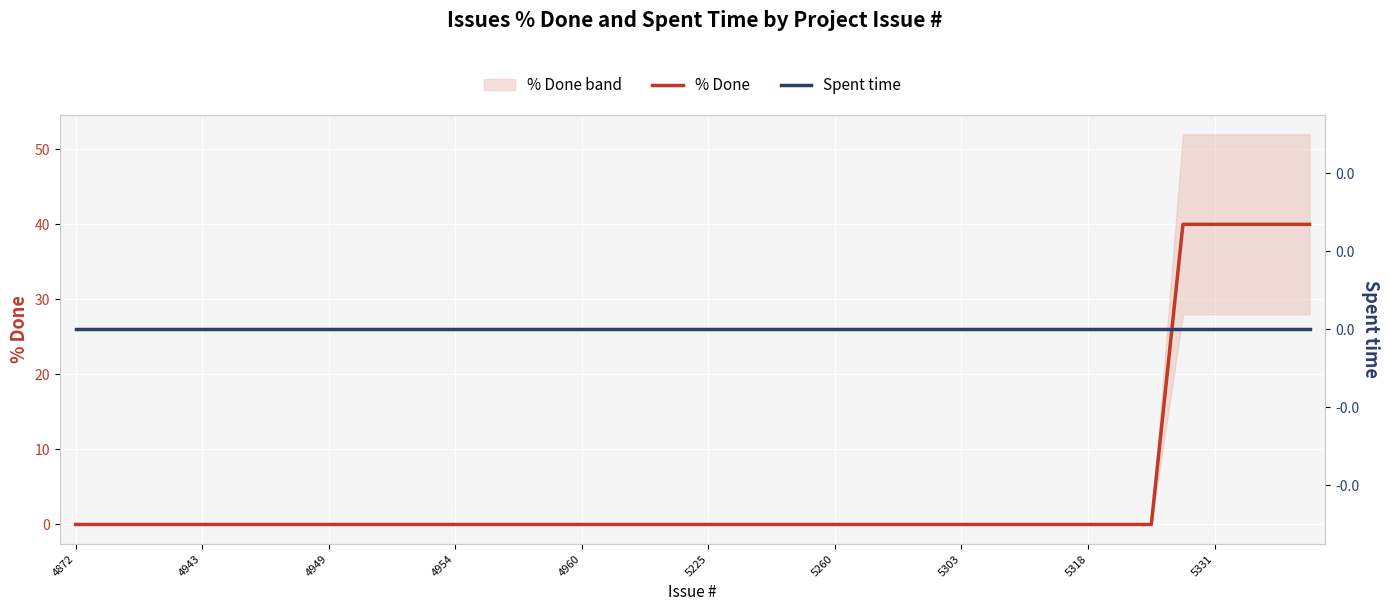

Which series has the largest total across all categories?

% Done